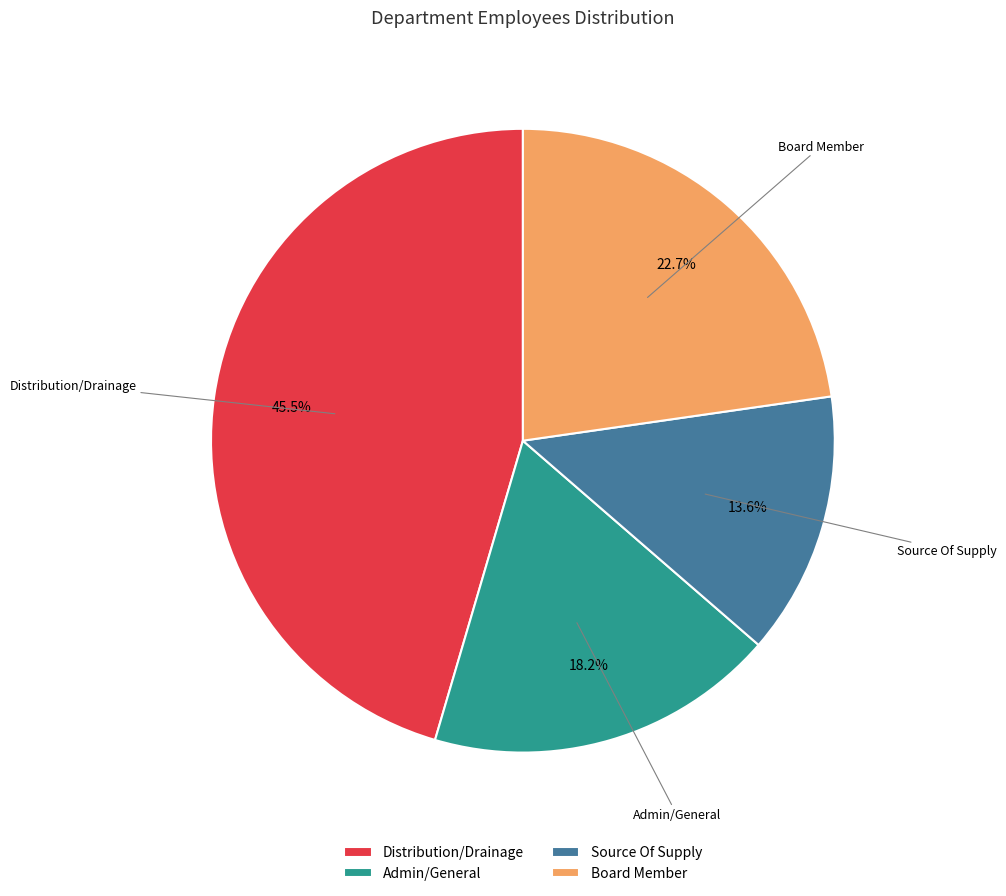

Is Source Of Supply the majority of the pie?

No